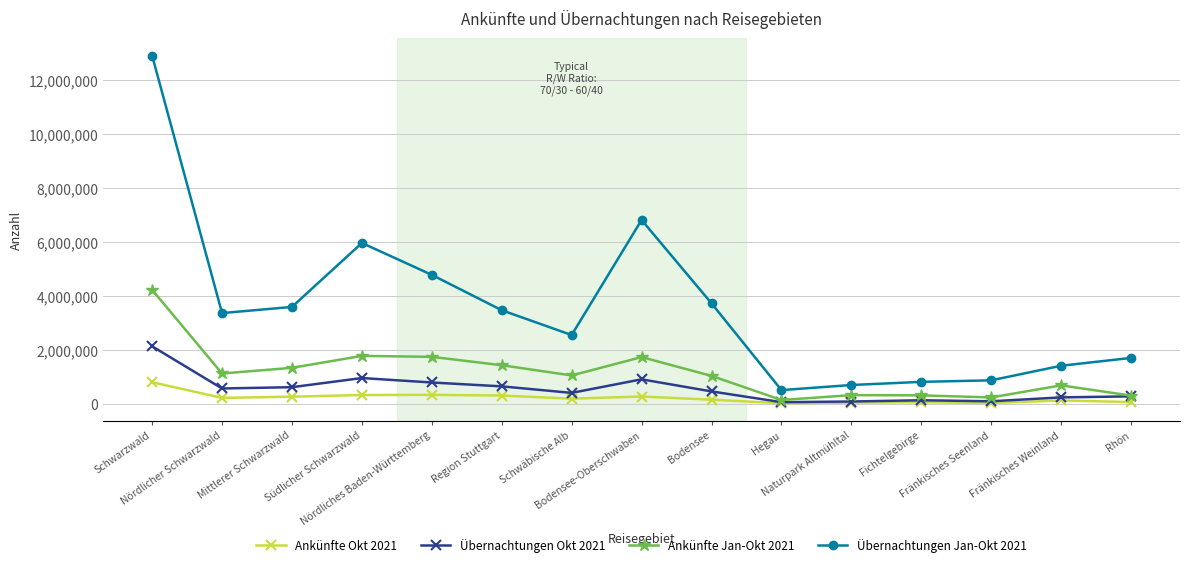

What is the difference between the second highest and minimum values in the Übernachtungen Jan-Okt 2021 series?

6301106